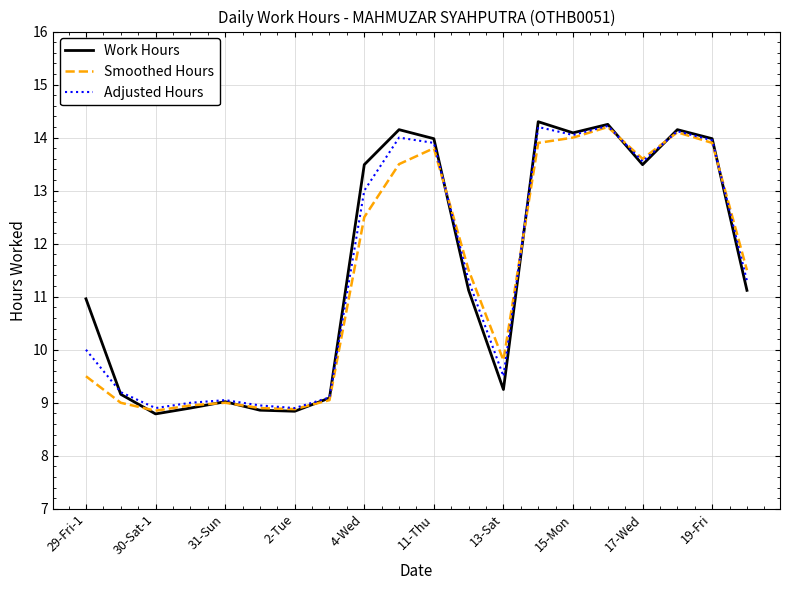

Which series has the widest spread of values?

Work Hours